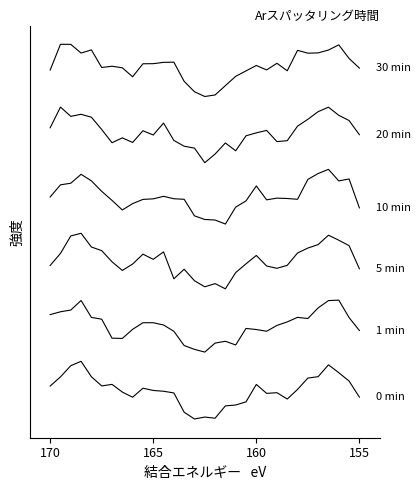

True or false: 5 min and 0 min intersect in this chart.

False